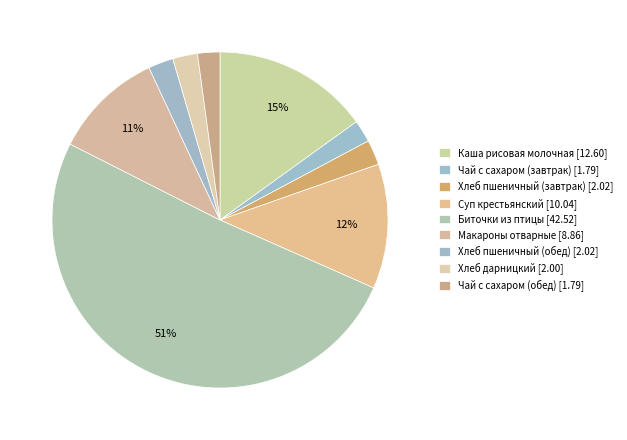

Combined, what portion of the pie is Хлеб дарницкий and Чай с сахаром (завтрак)?

4.5%